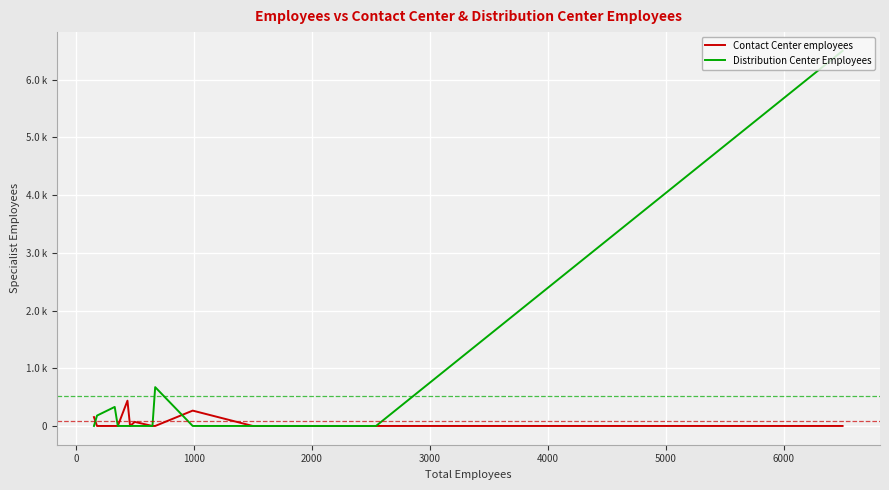

How many data points does each series have?

15